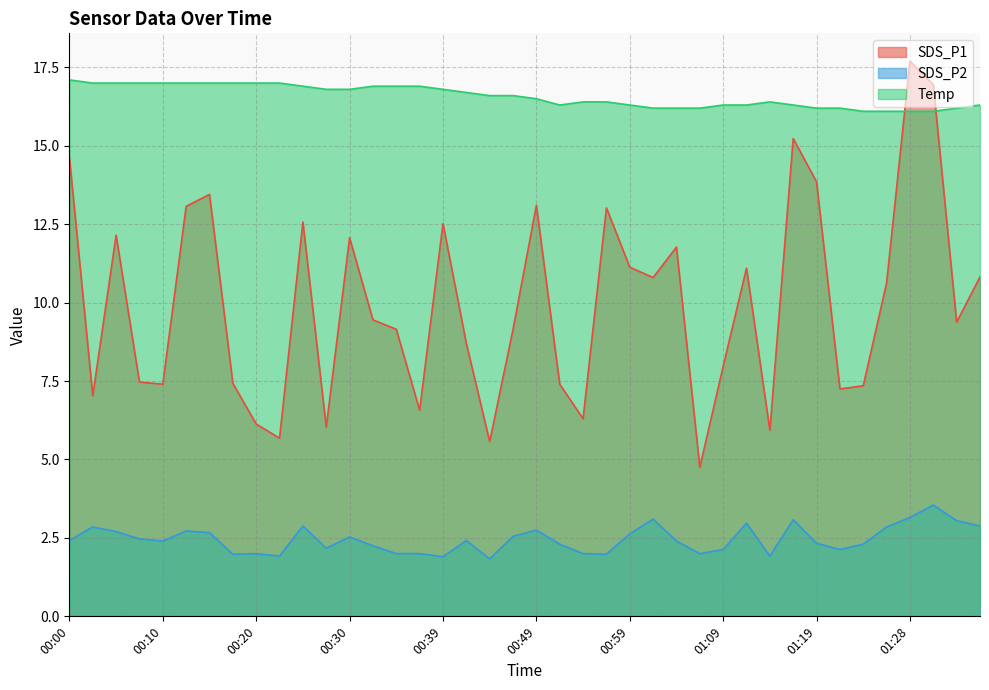

True or false: Temp and SDS_P1 cross at least once.

True